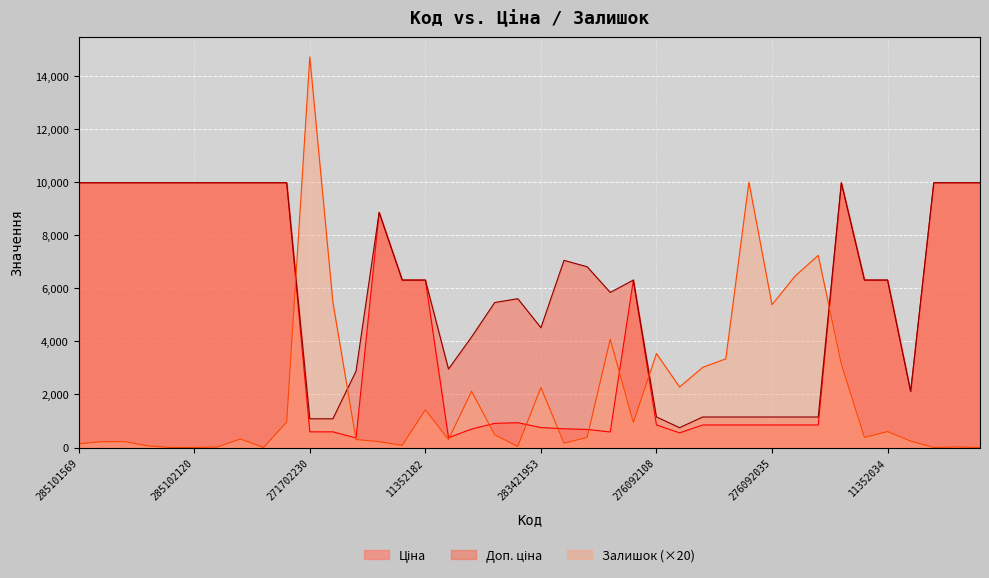

True or false: Залишок has more than 0 points higher than both neighbors.

True